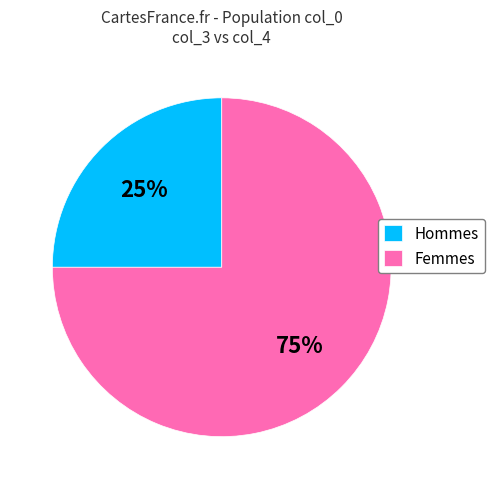

To the nearest percent, what portion does Femmes represent?

75%